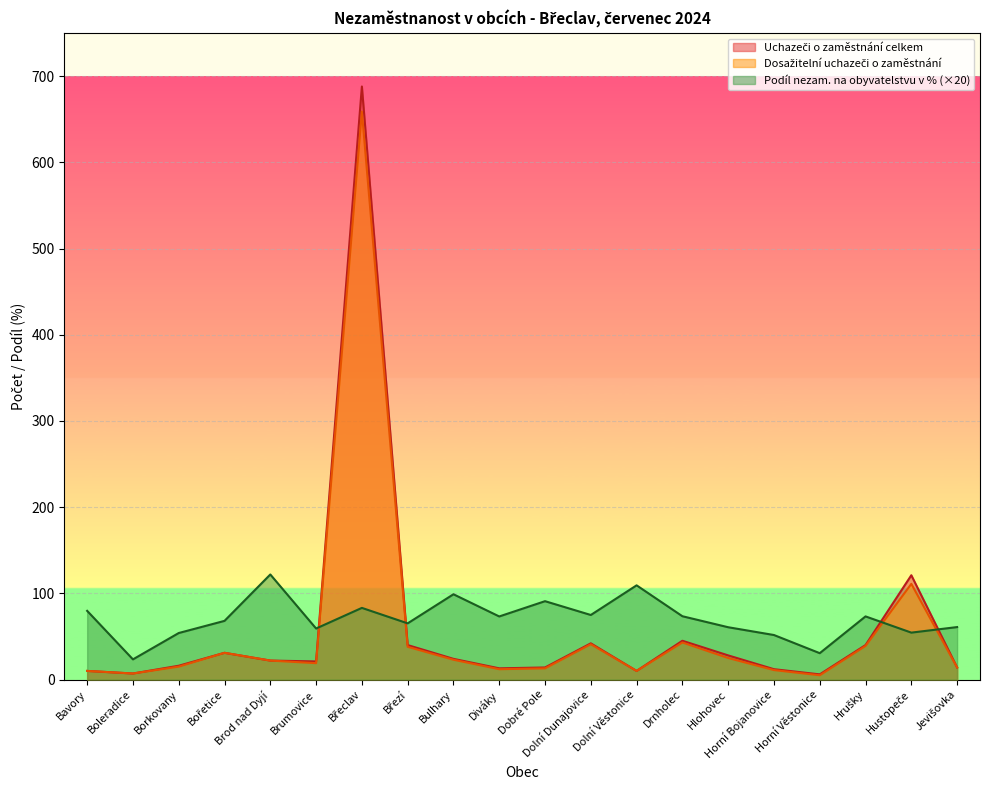

How many lines are shown in the chart?

3